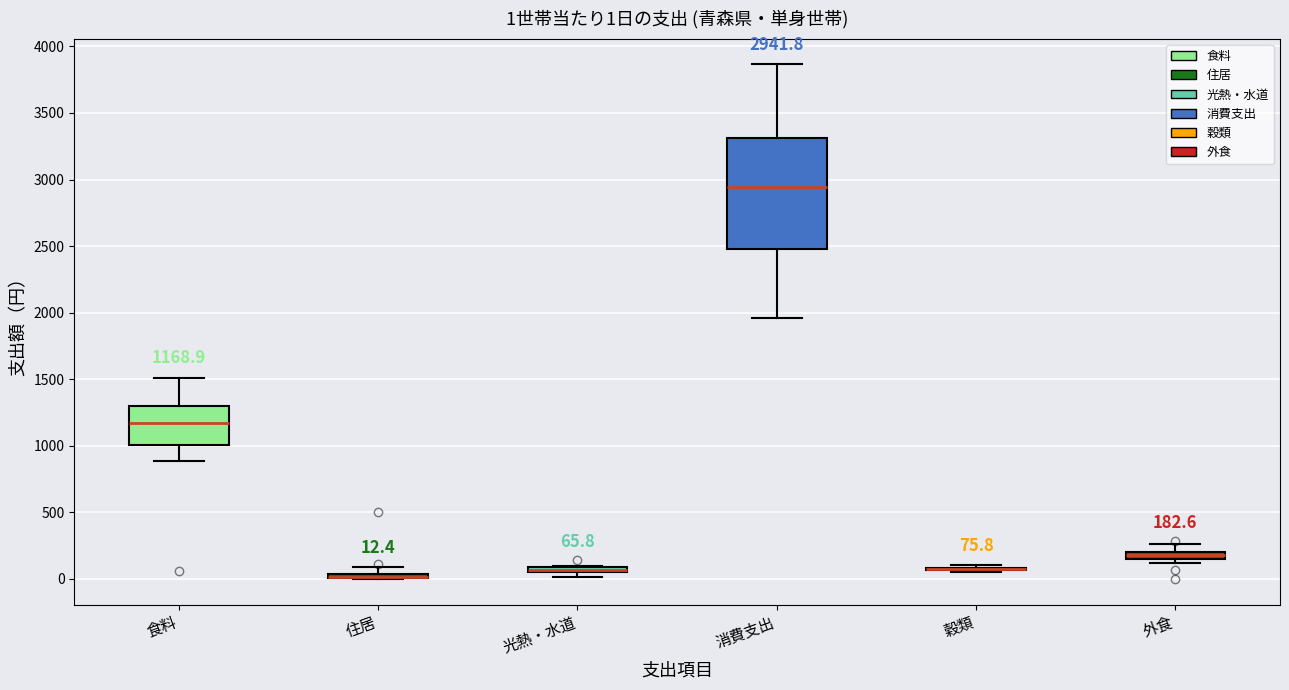

Which box is the tallest, from its lower edge to its upper edge?

消費支出